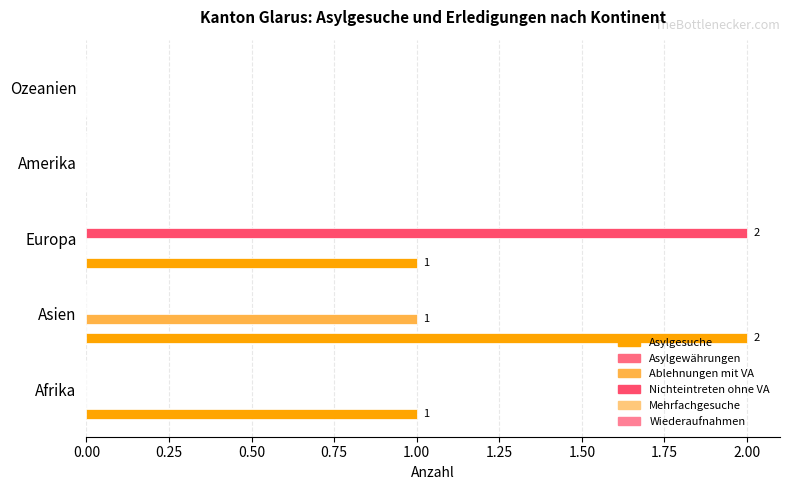

Count the Ablehnungen mit VA values in the range 0 to 1.

5